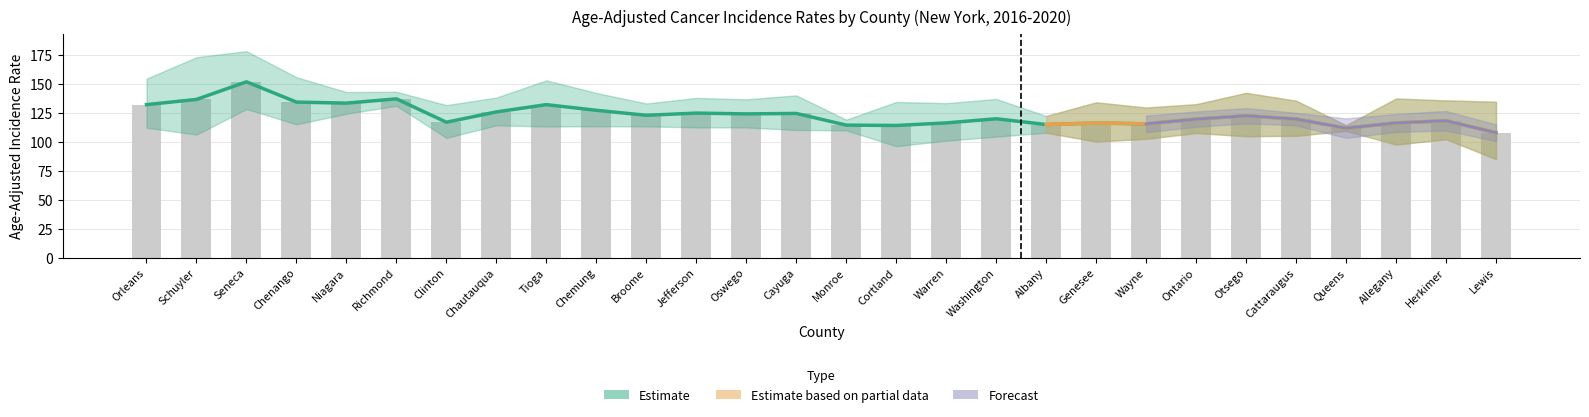

At which label does Lower CI reach its minimum?

Lewis